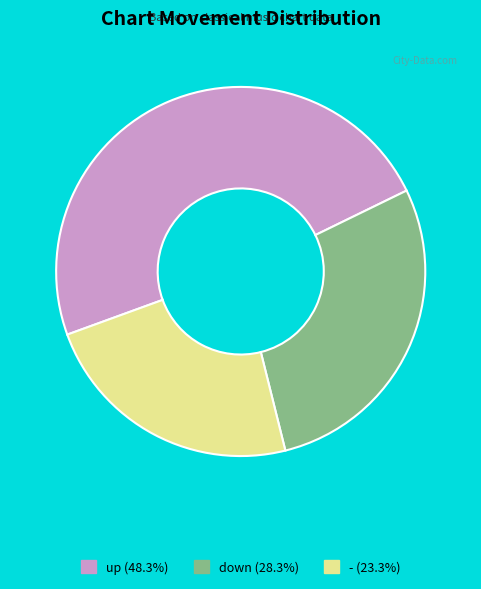

Which slice is the largest?

up